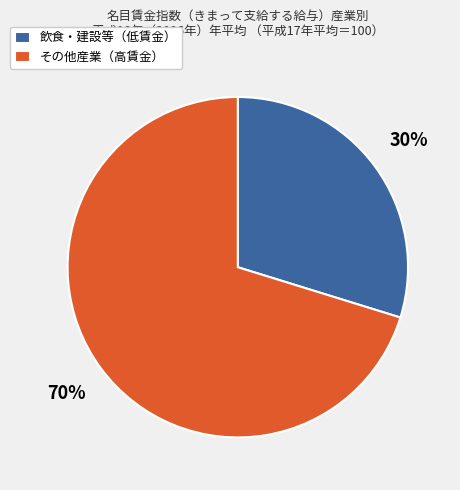

The 飲食・建設等（低賃金） slice represents 36% of the pie. True or false?

False